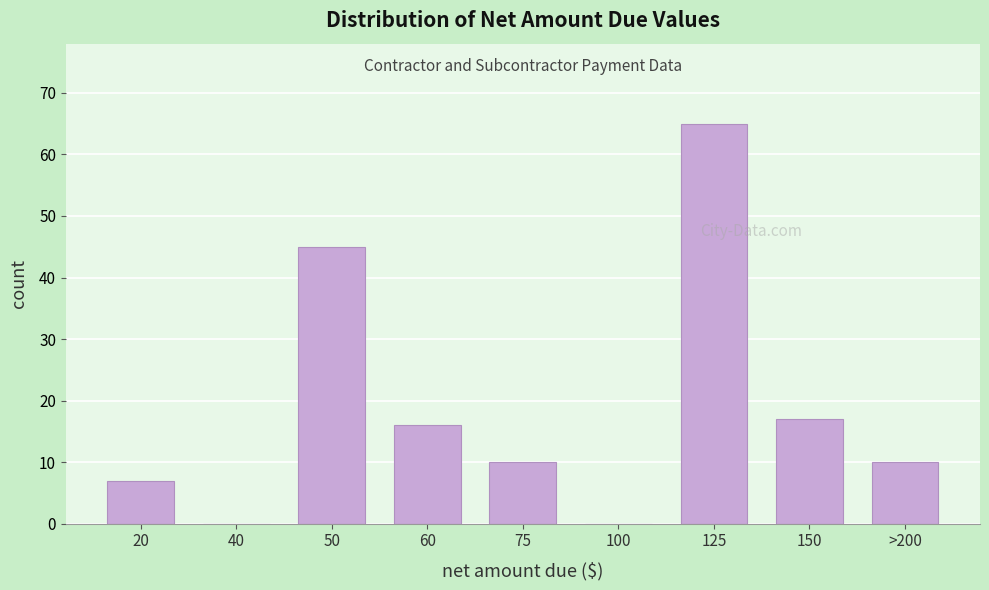

Reading left to right, list all the values displayed in this chart.

20=7	40=0	50=45	60=16	75=10	100=0	125=65	150=17	>200=10